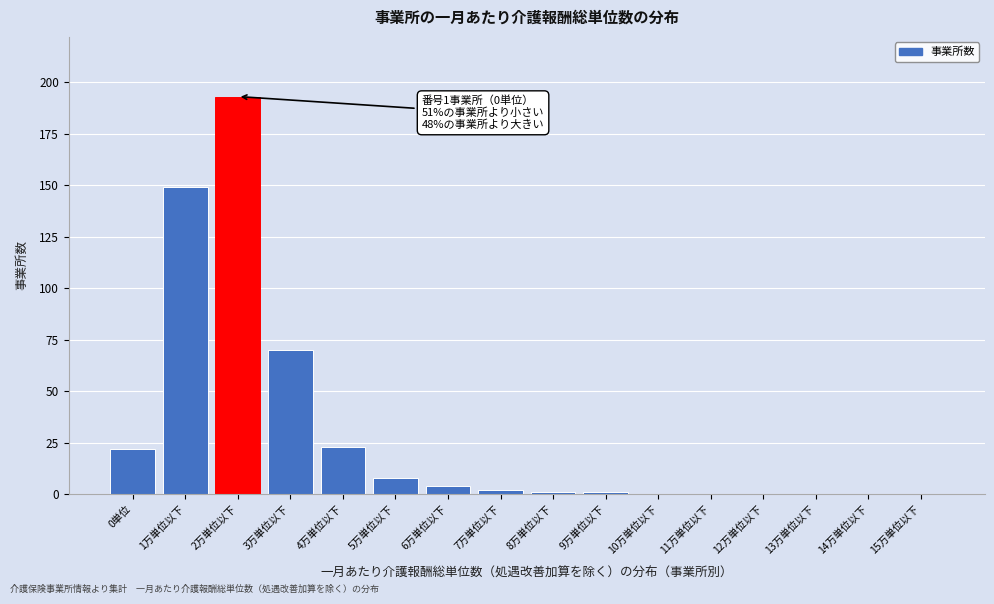

Reading right to left, list all the values displayed in this chart.

15万単位以下=0	14万単位以下=0	13万単位以下=0	12万単位以下=0	11万単位以下=0	10万単位以下=0	9万単位以下=1	8万単位以下=1	7万単位以下=2	6万単位以下=4	5万単位以下=8	4万単位以下=23	3万単位以下=70	2万単位以下=193	1万単位以下=149	0単位=22